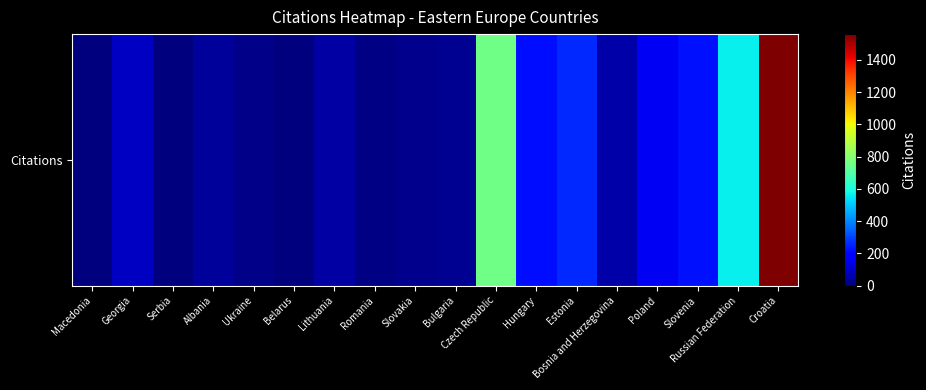

Which has a higher value, Hungary or Croatia?

Croatia